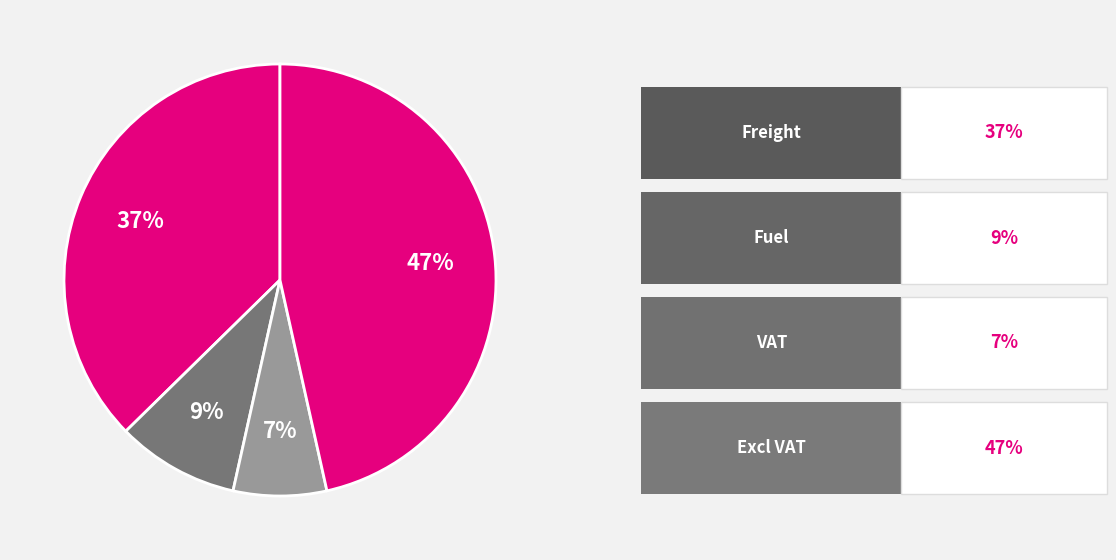

How many slices are in this pie chart?

4